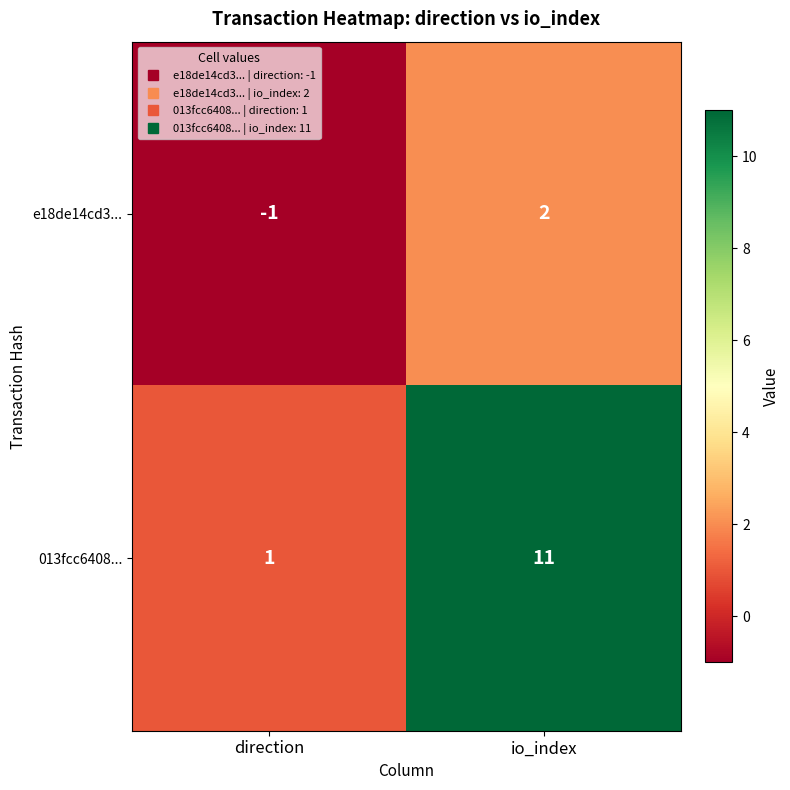

Between direction and io_index, which series saw the biggest shift?

013fcc6408...